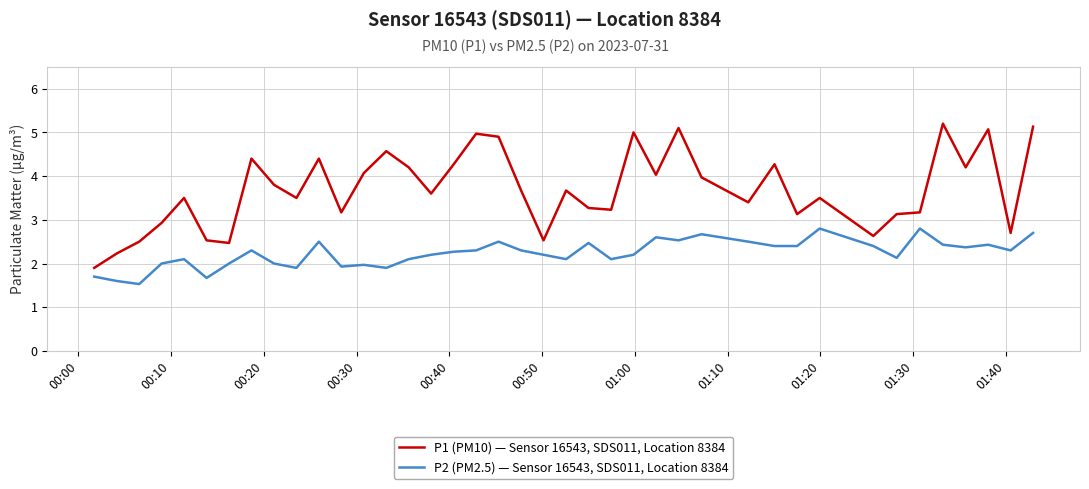

What is the difference between the maximum and minimum values in the P2 (PM2.5) — Sensor 16543, SDS011, Location 8384 series?

1.3